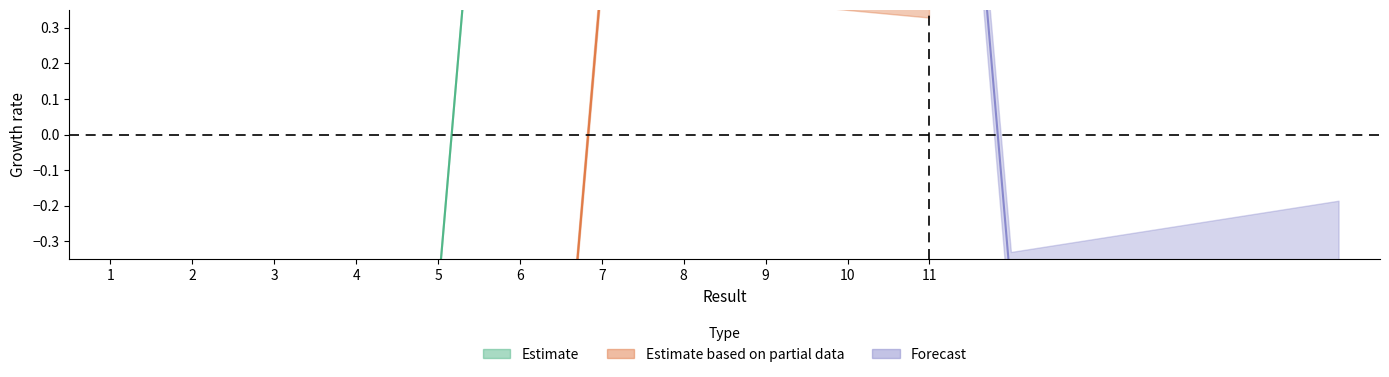

How many data points in Forecast are above 0?

1